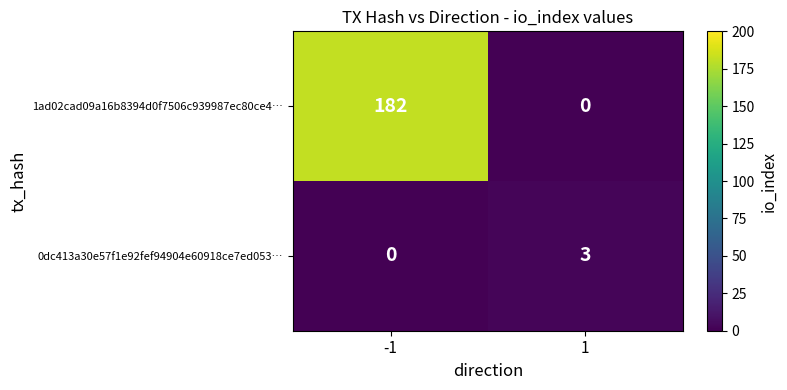

What is the difference between the highest and lowest values at -1?

182